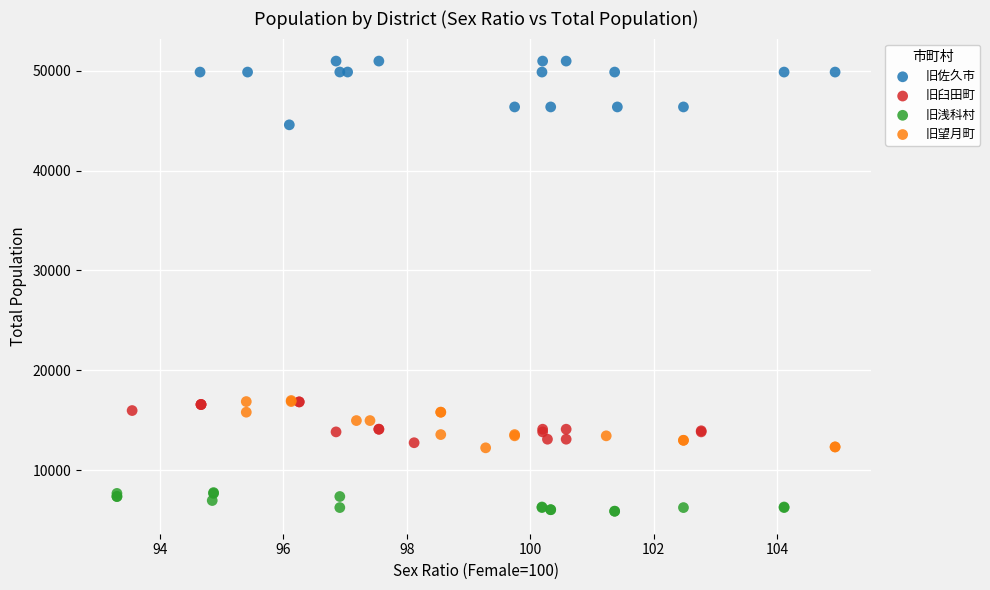

What are all the series names shown in the legend?

旧佐久市, 旧臼田町, 旧浅科村, 旧望月町